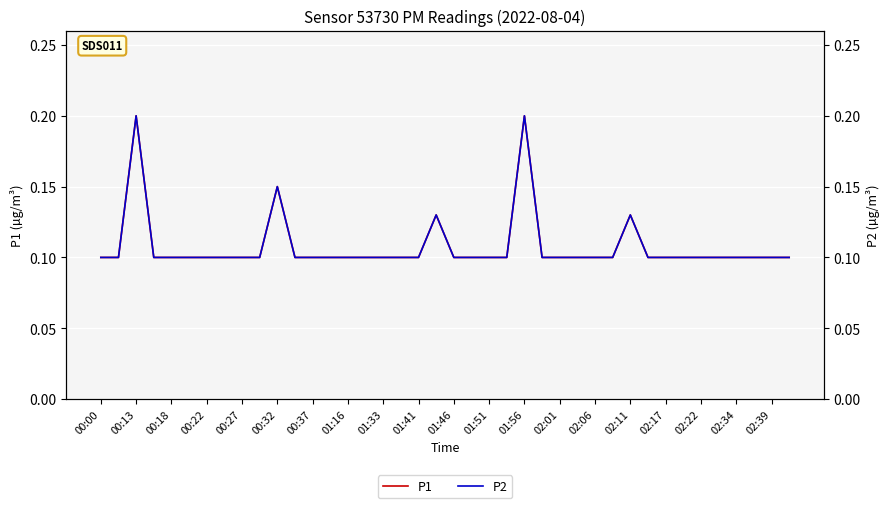

The P2 series shows 0.1 at 01:16. True or false?

False